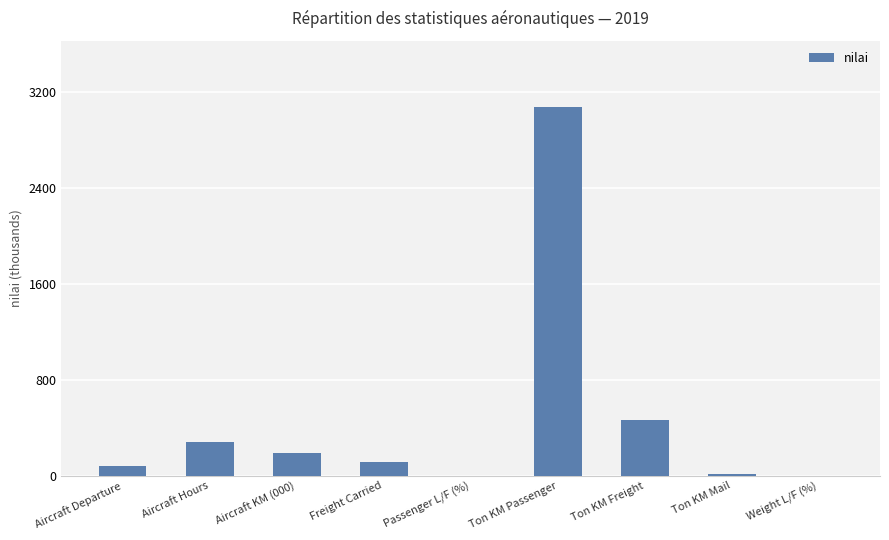

At which label is the value closest to 1536?

Ton KM Freight